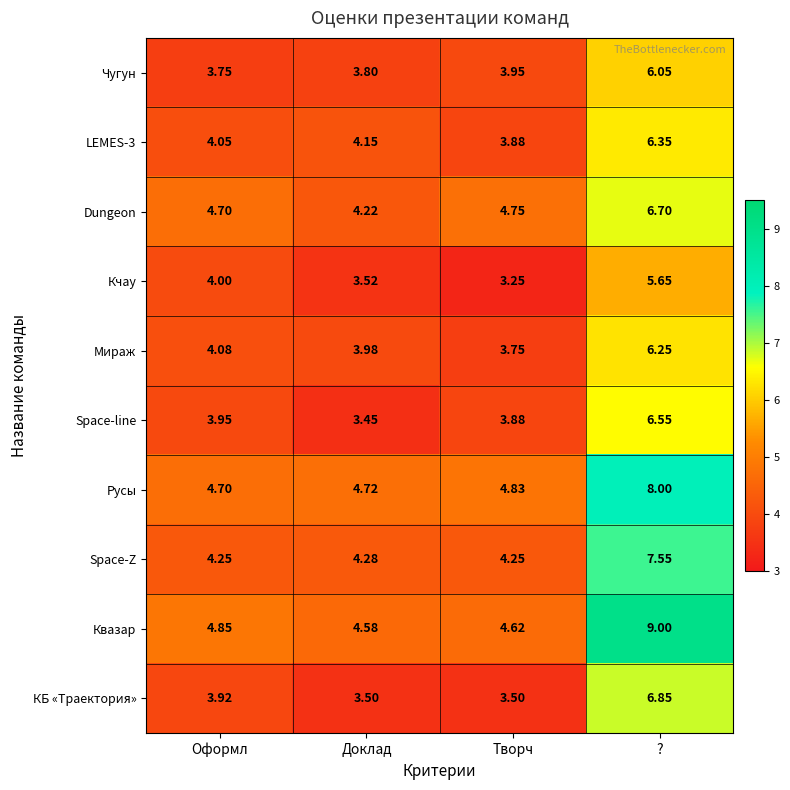

Which series has the widest spread of values?

Квазар